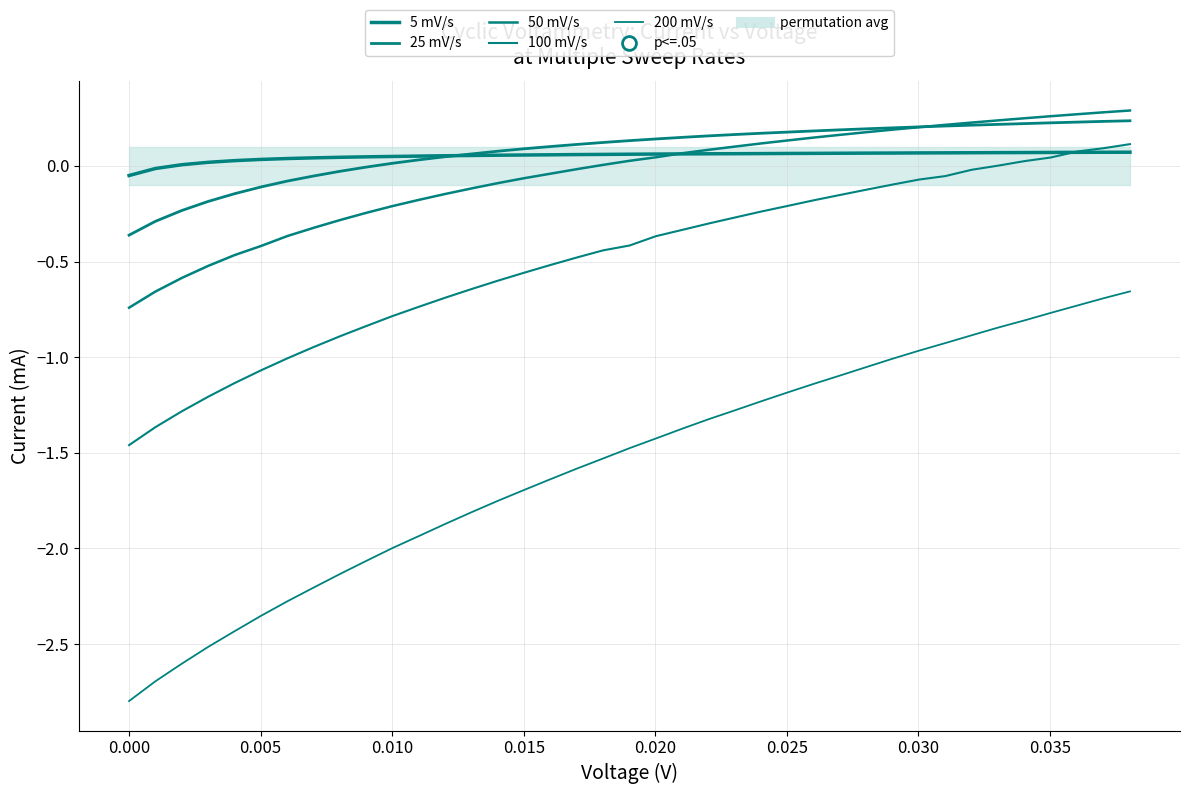

Reading left to right, extract all data points from this chart.

5 mV/s: -0.1	-0.0	0.0	0.0	0.0	0.0	0.0	0.0	0.0	0.0	0.0	0.1	0.1	0.1	0.1	0.1	0.1	0.1	0.1	0.1	0.1	0.1	0.1	0.1	0.1	0.1	0.1	0.1	0.1	0.1	0.1	0.1	0.1	0.1	0.1	0.1	0.1	0.1	0.1
25 mV/s: -0.4	-0.3	-0.2	-0.2	-0.1	-0.1	-0.1	-0.1	-0.0	-0.0	0.0	0.0	0.0	0.1	0.1	0.1	0.1	0.1	0.1	0.1	0.1	0.1	0.2	0.2	0.2	0.2	0.2	0.2	0.2	0.2	0.2	0.2	0.2	0.2	0.2	0.2	0.2	0.2	0.2
50 mV/s: -0.7	-0.7	-0.6	-0.5	-0.5	-0.4	-0.4	-0.3	-0.3	-0.2	-0.2	-0.2	-0.1	-0.1	-0.1	-0.1	-0.0	-0.0	0.0	0.0	0.0	0.1	0.1	0.1	0.1	0.1	0.1	0.2	0.2	0.2	0.2	0.2	0.2	0.2	0.2	0.3	0.3	0.3	0.3
100 mV/s: -1.5	-1.4	-1.3	-1.2	-1.1	-1.1	-1.0	-0.9	-0.9	-0.8	-0.8	-0.7	-0.7	-0.6	-0.6	-0.6	-0.5	-0.5	-0.4	-0.4	-0.4	-0.3	-0.3	-0.3	-0.2	-0.2	-0.2	-0.2	-0.1	-0.1	-0.1	-0.1	-0.0	0.0	0.0	0.0	0.1	0.1	0.1
200 mV/s: -2.8	-2.7	-2.6	-2.5	-2.4	-2.4	-2.3	-2.2	-2.1	-2.1	-2.0	-1.9	-1.9	-1.8	-1.8	-1.7	-1.6	-1.6	-1.5	-1.5	-1.4	-1.4	-1.3	-1.3	-1.2	-1.2	-1.1	-1.1	-1.1	-1.0	-1.0	-0.9	-0.9	-0.8	-0.8	-0.8	-0.7	-0.7	-0.7